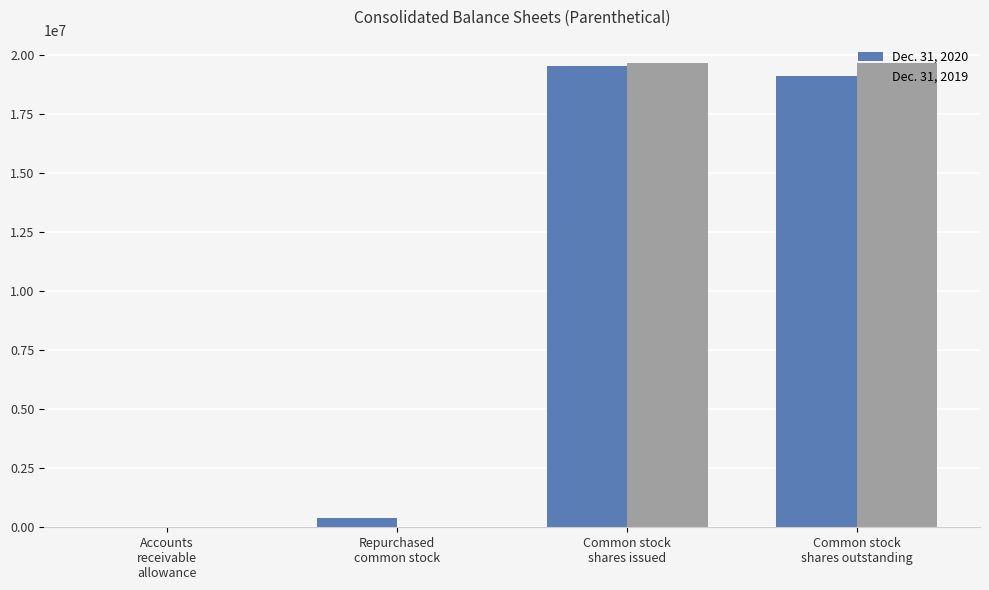

Reading left to right, extract all data points from this chart.

Dec. 31, 2020: Accounts
receivable
allowance=150	Repurchased
common stock=398670	Common stock
shares issued=19532464	Common stock
shares outstanding=19133794
Dec. 31, 2019: Accounts
receivable
allowance=280	Repurchased
common stock=0	Common stock
shares issued=19680673	Common stock
shares outstanding=19680673